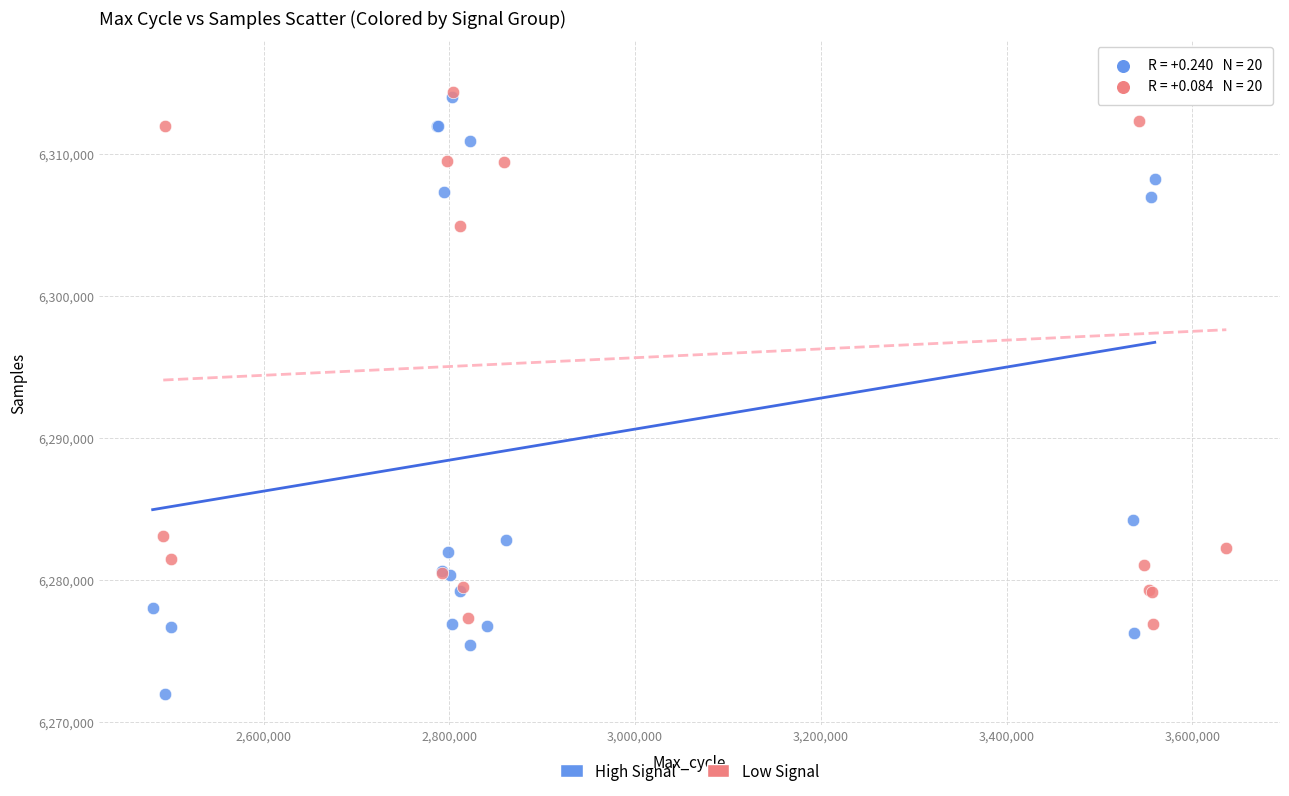

Which series contains the highest Y value?

Low Signal